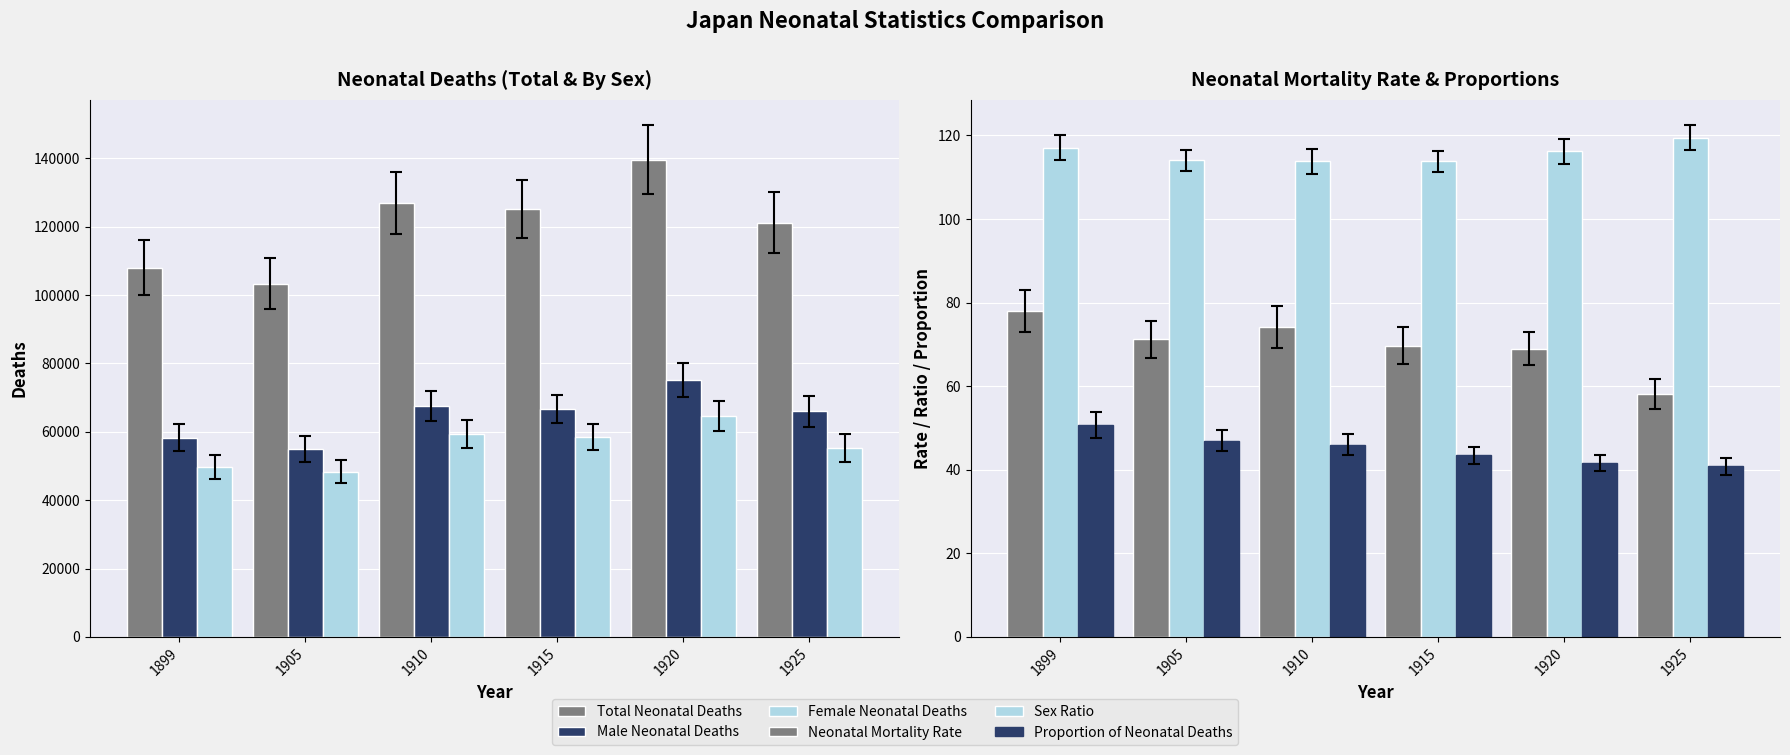

True or false: Sex Ratio has a value of 113.8 at 1915.

True